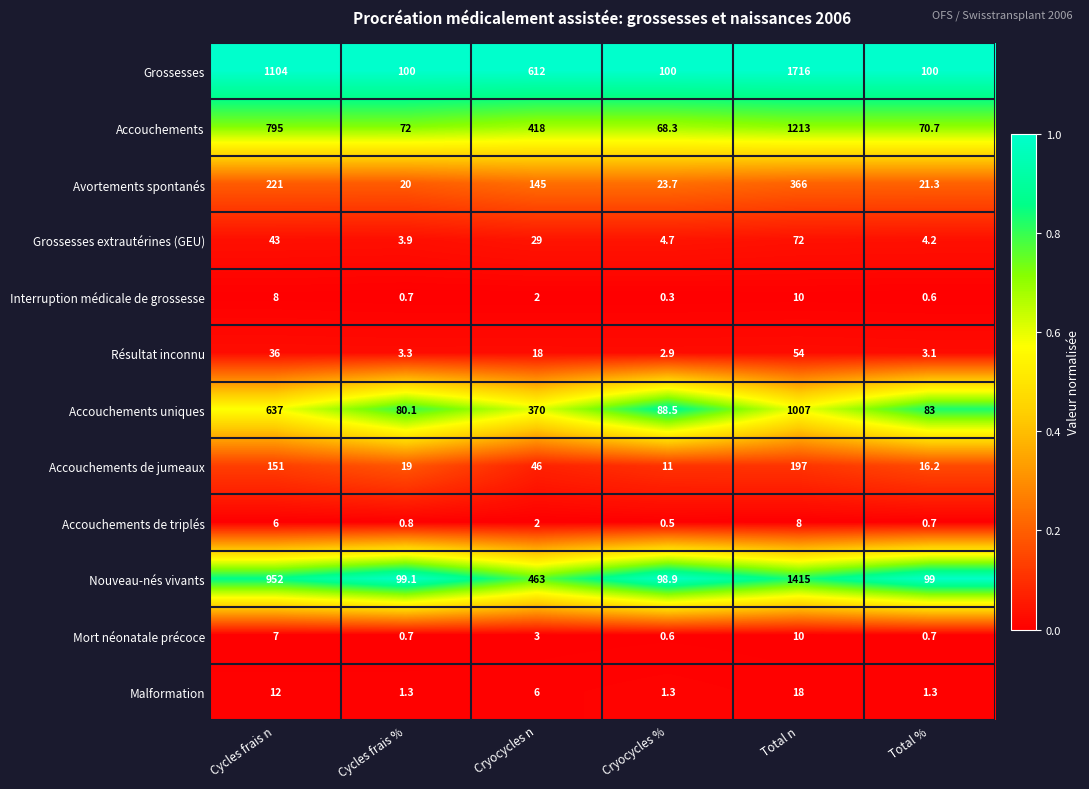

True or false: Grossesses extrautérines (GEU) has a value of 4.7 at Cryocycles %.

True